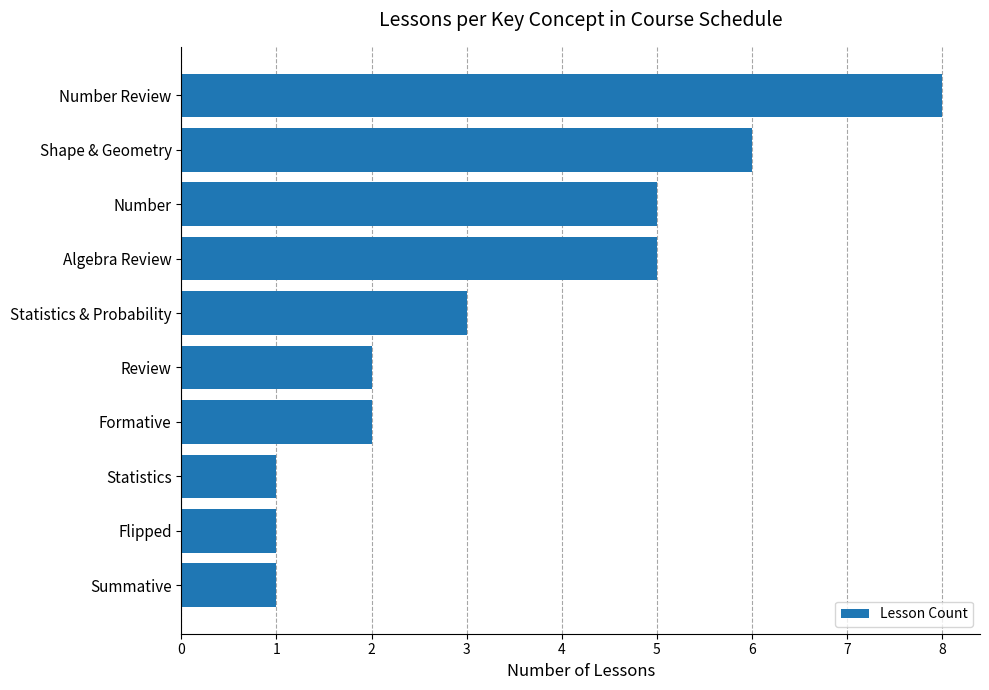

How many distinct data groups are displayed?

1